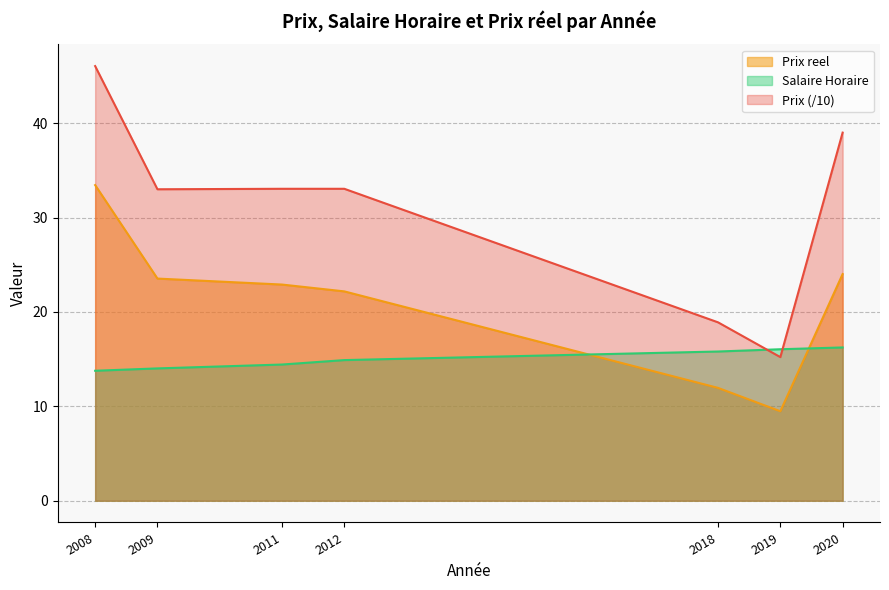

How many lines are shown in the chart?

3